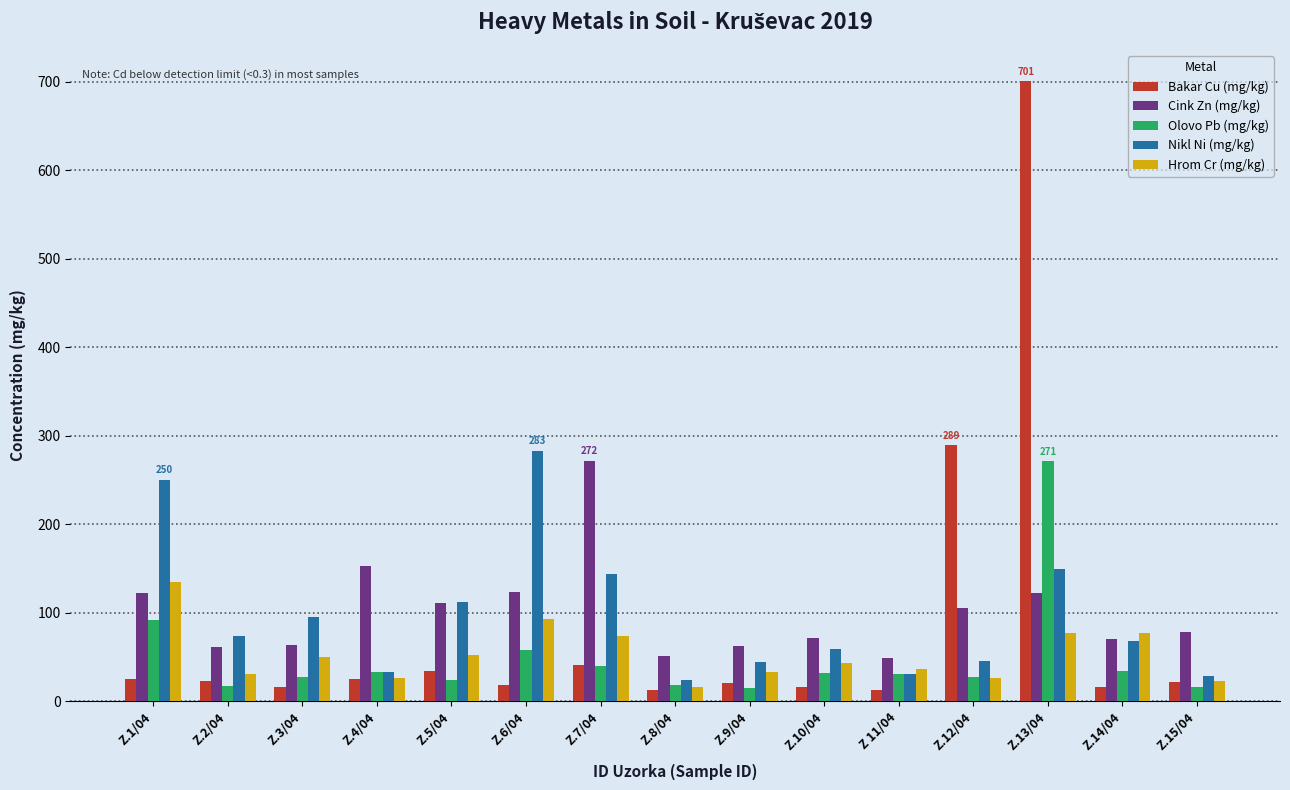

What is the difference between the second highest and minimum values in the Hrom Cr (mg/kg) series?

77.1